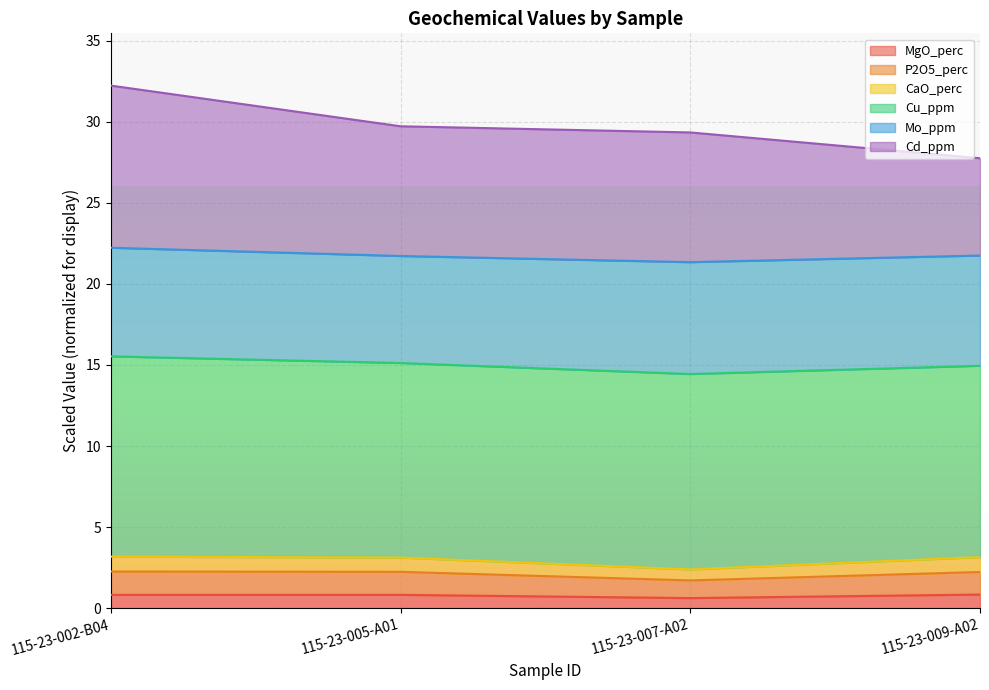

True or false: CaO_perc has more than 1 interior local peaks.

False